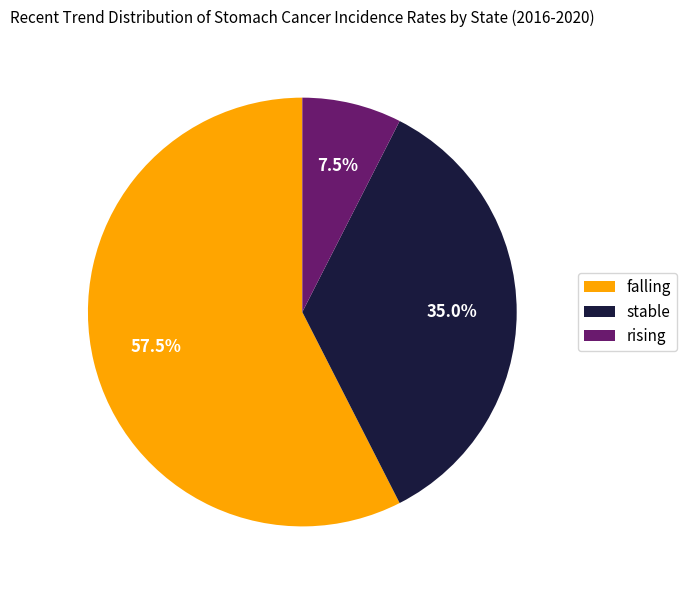

To the nearest percent, what is the difference between the rising and falling slice percentages?

50%